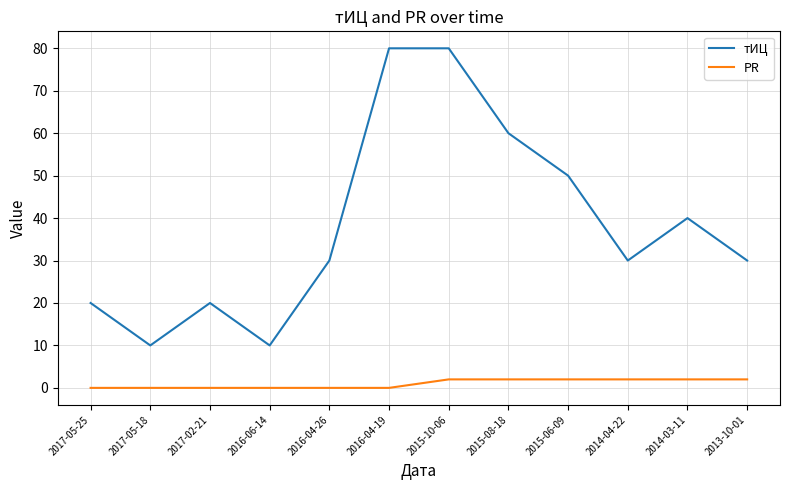

The value of тИЦ at 2015-10-06 is 80. True or false?

True